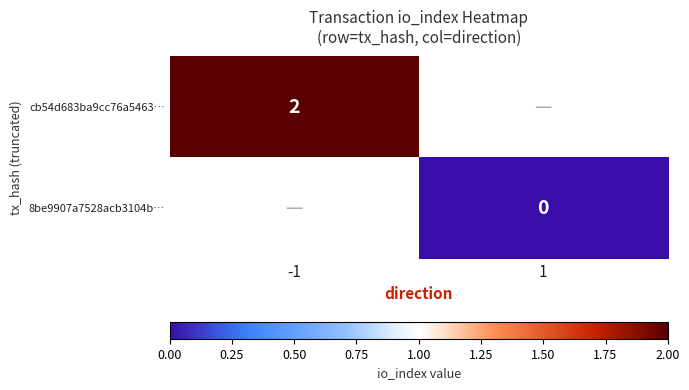

The value of cb54d683ba9cc76a5463… at -1 is 0. True or false?

False